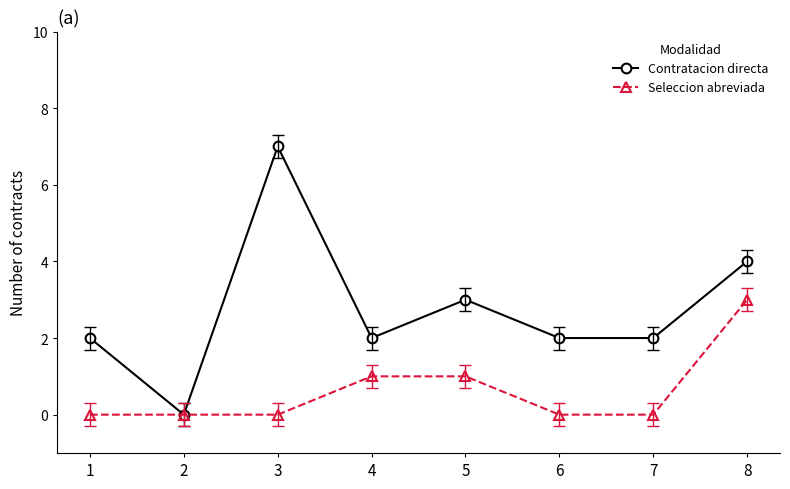

Rank the series by their average value, from lowest to highest.

Seleccion abreviada, Contratacion directa